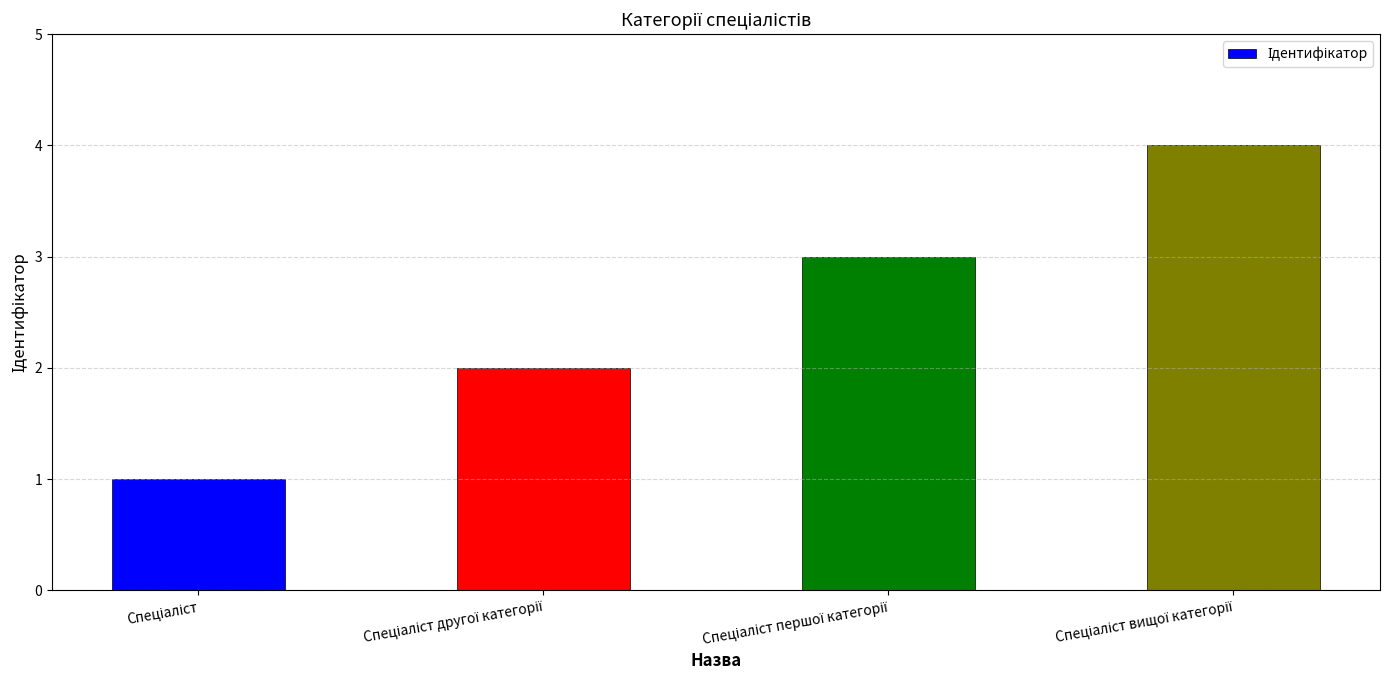

Count the number of categories in the chart.

4